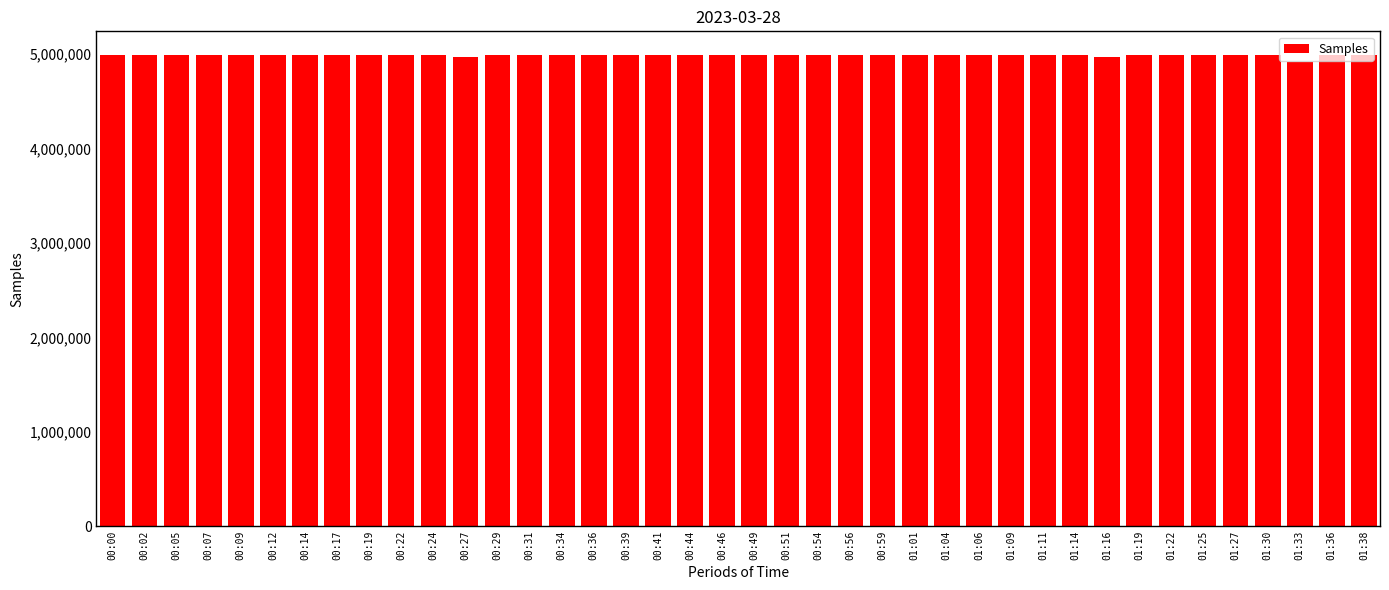

What is the average value?

4984741